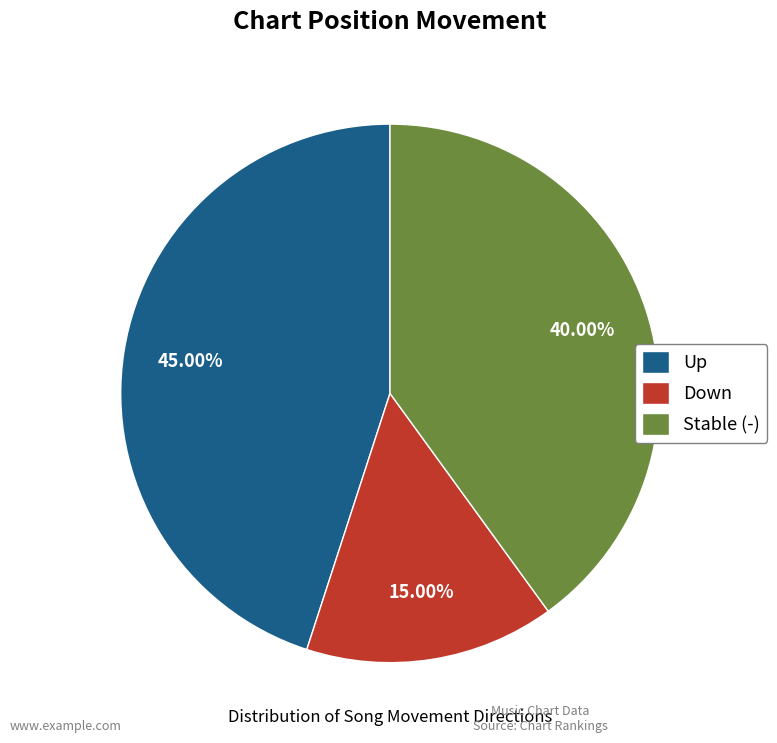

Is there any slice that represents more than half of the pie?

No